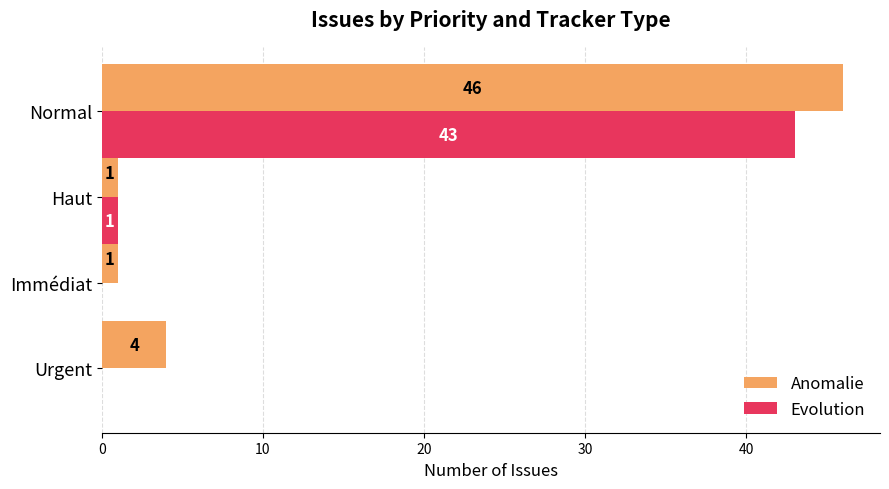

What is the sum of all Evolution values?

44